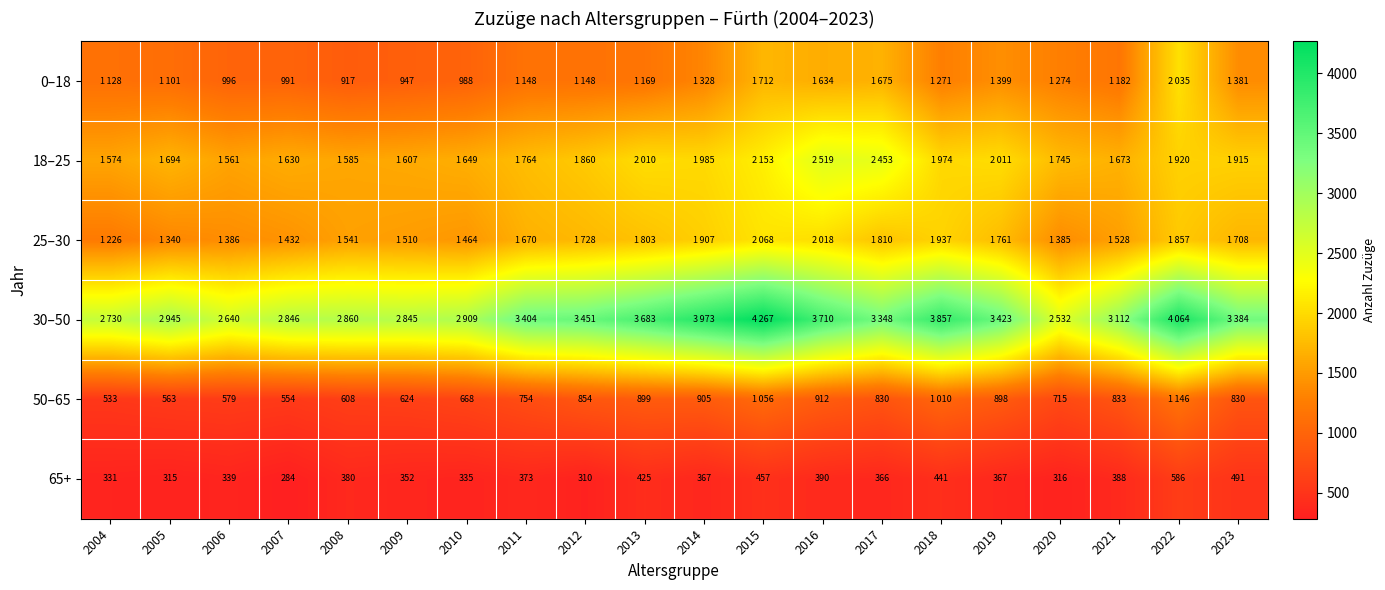

True or false: 0–18 has a value of 996 at 2006.

True